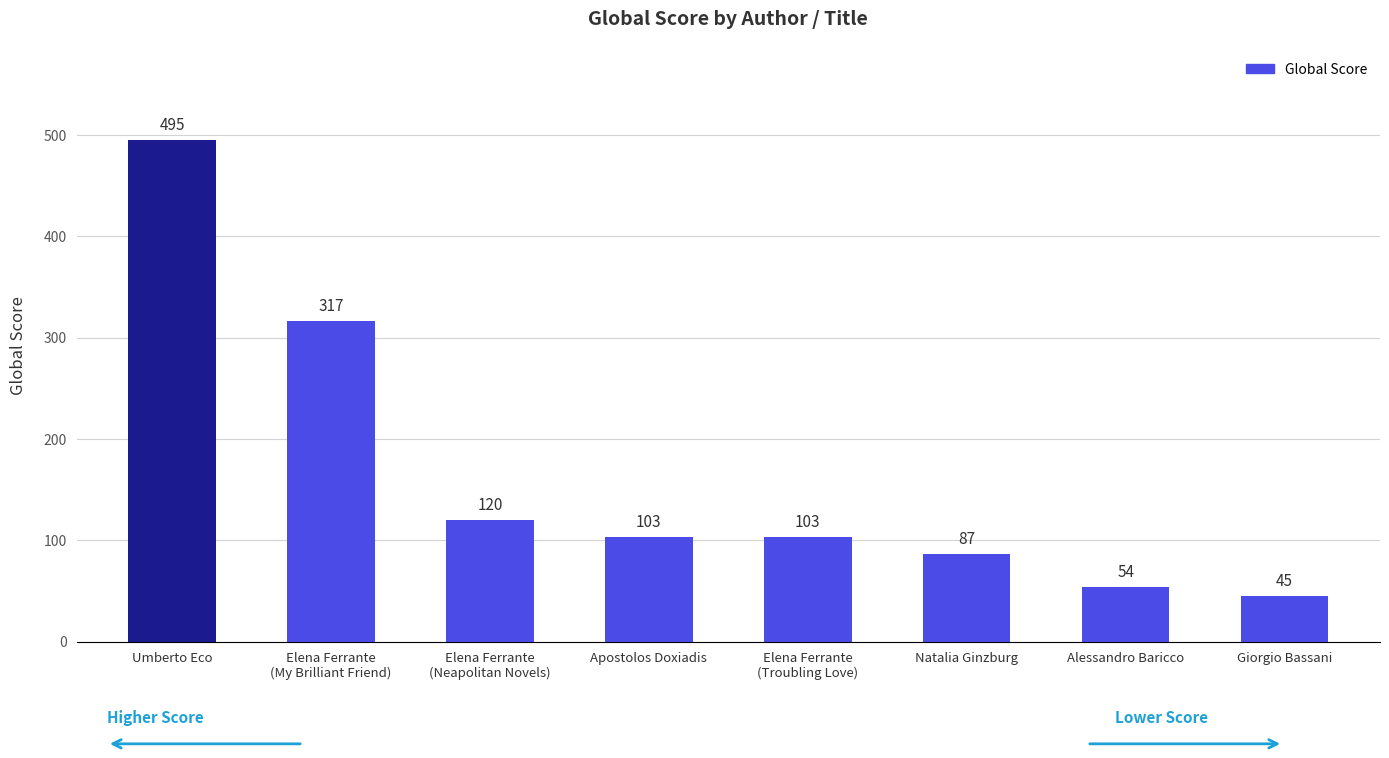

At which category does the chart reach its peak across all series?

Umberto Eco